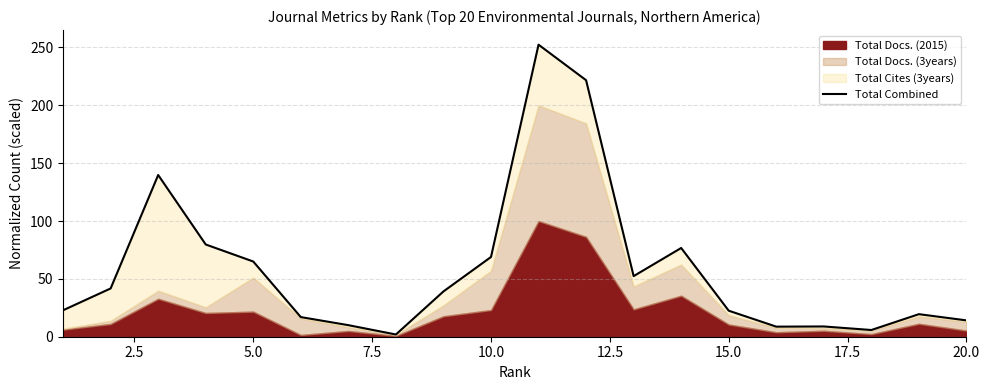

Reading left to right, extract all data points from this chart.

22.9	41.7	139.8	79.7	65.0	17.0	10.0	1.9	39.2	68.9	252.4	221.7	52.4	76.7	22.5	8.7	8.9	5.8	19.5	14.1